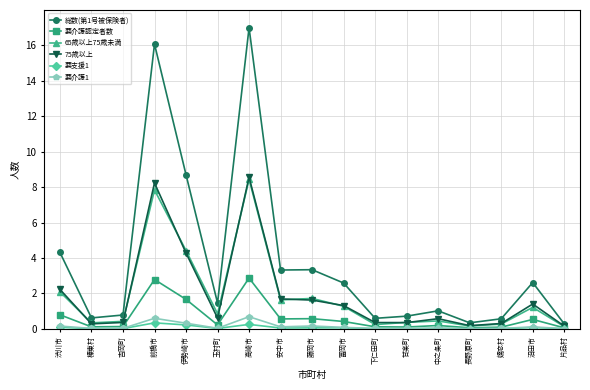

Which series has the largest total across all categories?

総数(第1号被保険者)